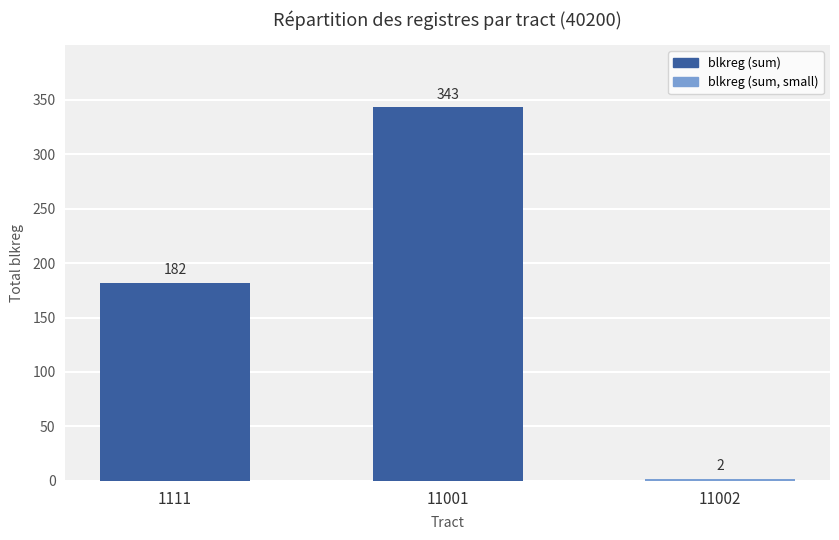

What is the value of the 1st bar from the left?

182